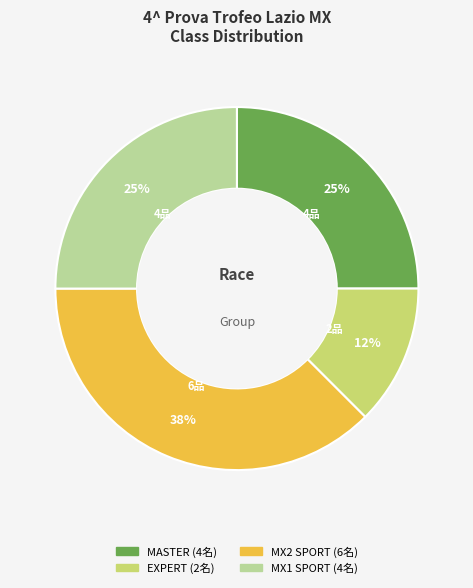

Which has a higher value, MX2 SPORT or MASTER?

MX2 SPORT